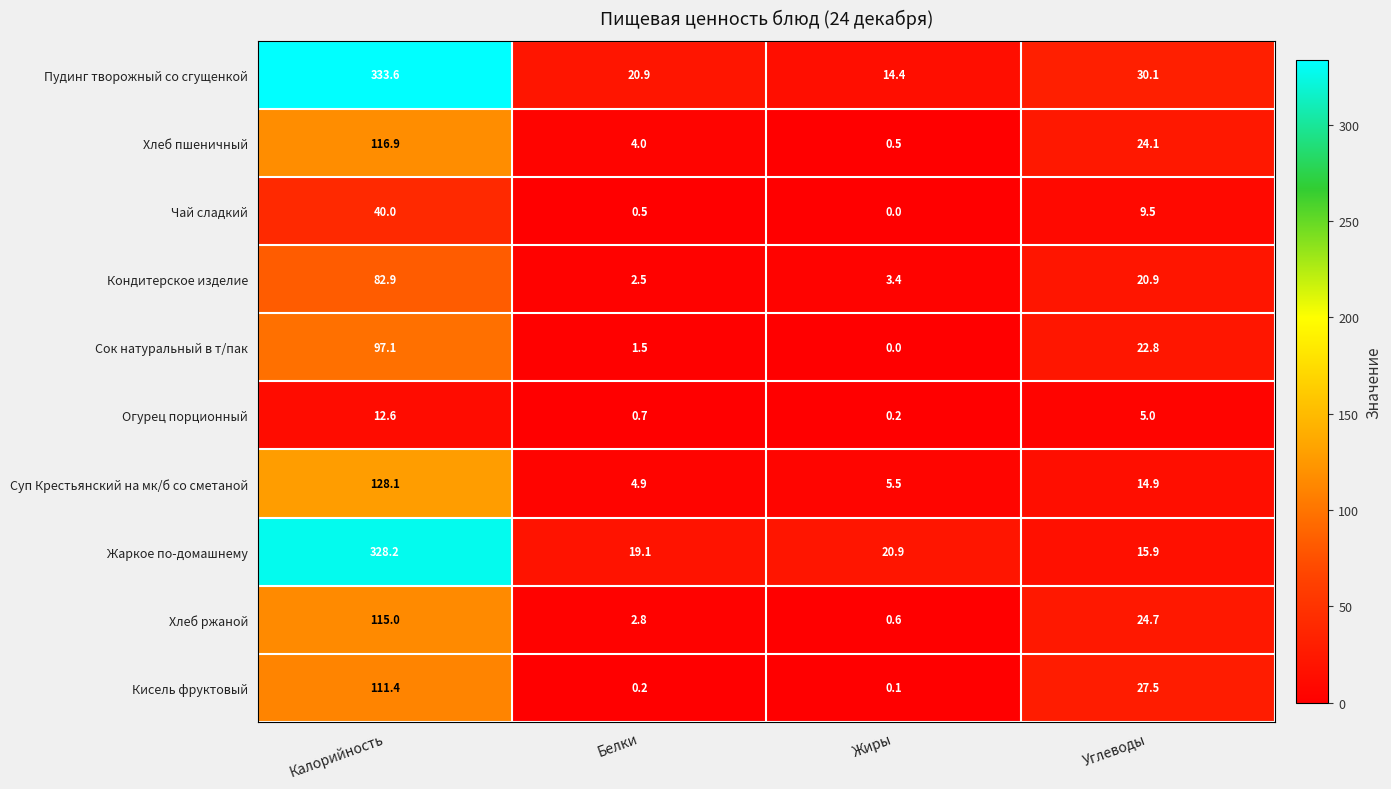

What is the difference between the Сок натуральный в т/пак values at Жиры and Белки?

1.5